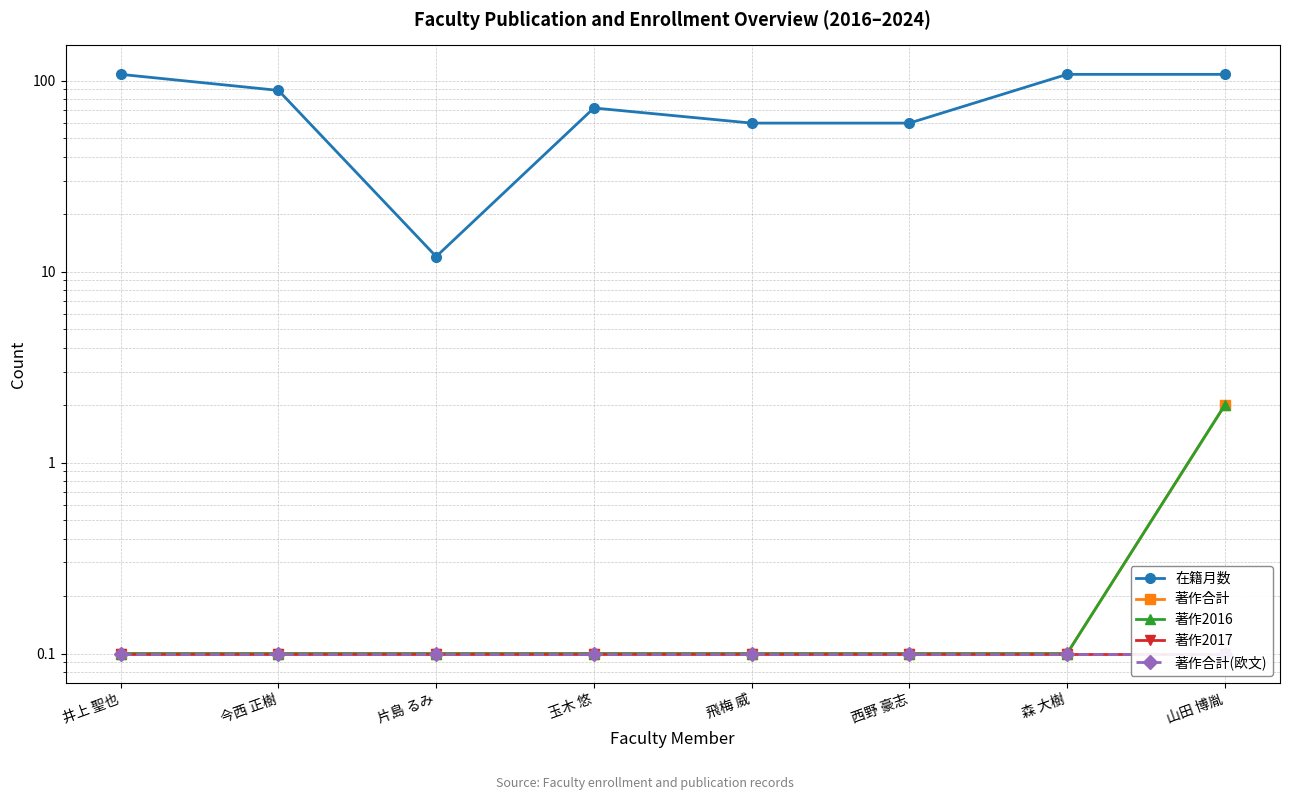

True or false: 在籍月数 and 著作合計(欧文) cross at least once.

False